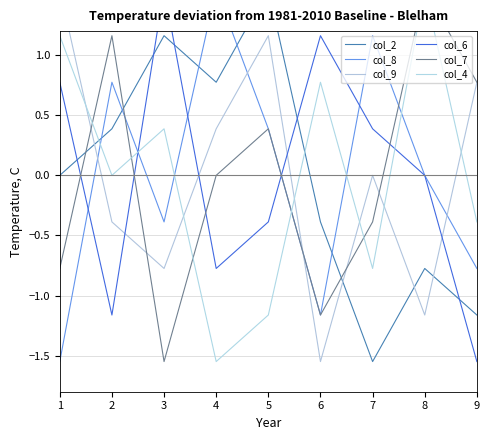

Reading left to right, transcribe all the data shown in this chart.

col_2: 0.0	0.4	1.2	0.8	1.5	-0.4	-1.5	-0.8	-1.2
col_8: -1.5	0.8	-0.4	1.5	0.4	-1.2	1.2	0.0	-0.8
col_9: 1.5	-0.4	-0.8	0.4	1.2	-1.5	0.0	-1.2	0.8
col_6: 0.8	-1.2	1.5	-0.8	-0.4	1.2	0.4	0.0	-1.5
col_7: -0.8	1.2	-1.5	0.0	0.4	-1.2	-0.4	1.5	0.8
col_4: 1.2	0.0	0.4	-1.5	-1.2	0.8	-0.8	1.5	-0.4